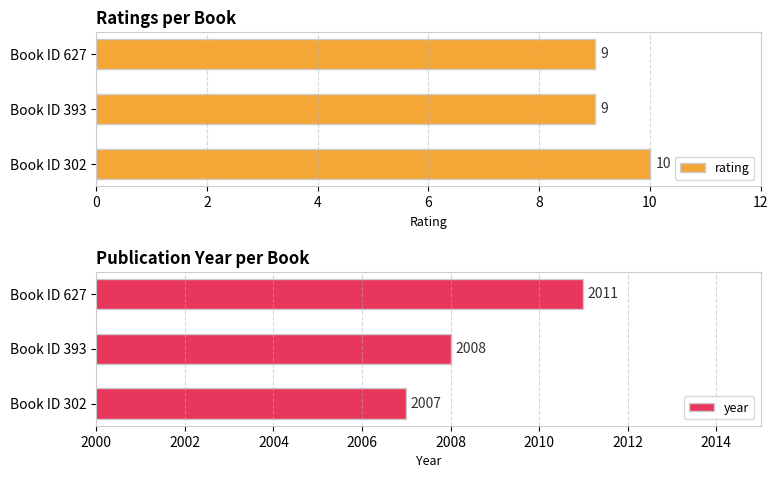

Which series has the widest spread of values?

year